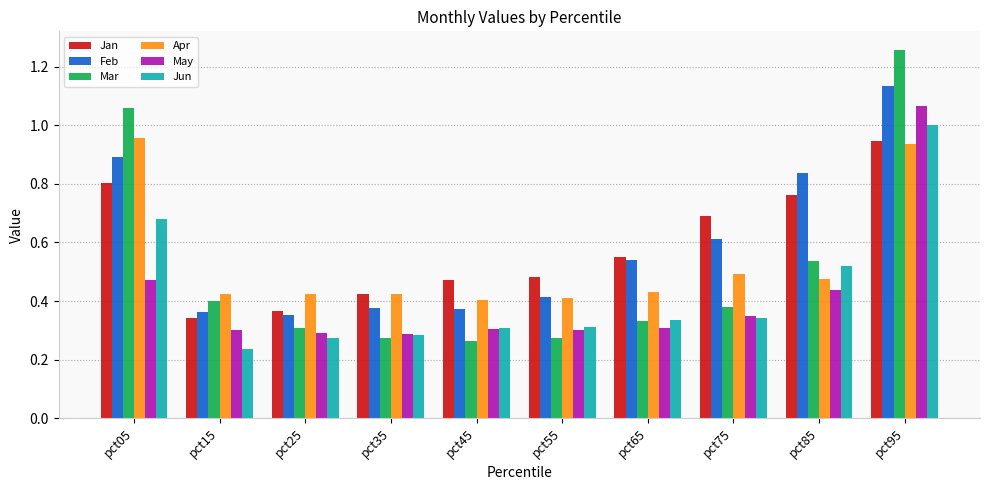

What is the total value across all series at pct25?

2.0